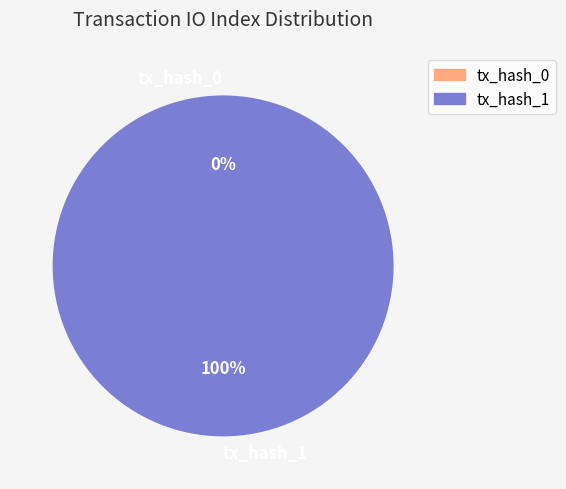

Count the number of slices in the pie.

2